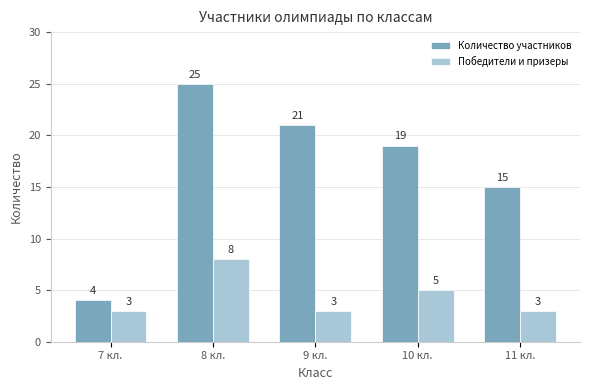

How many bars are there in each group?

2